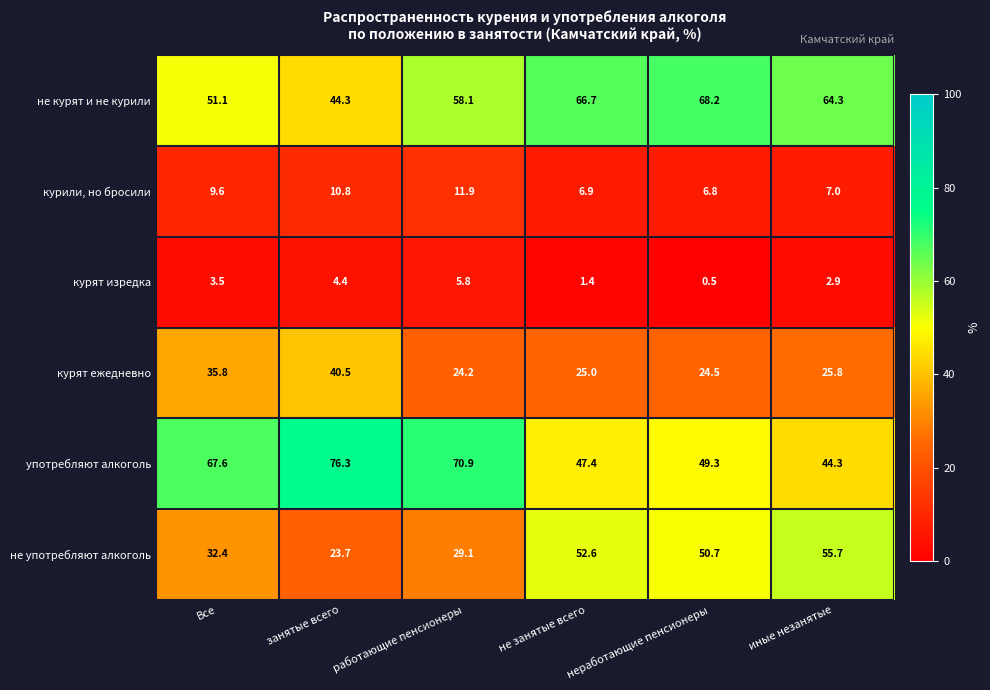

Rank the series at Все from highest to lowest value.

употребляют алкоголь, не курят и не курили, курят ежедневно, не употребляют алкоголь, курили, но бросили, курят изредка